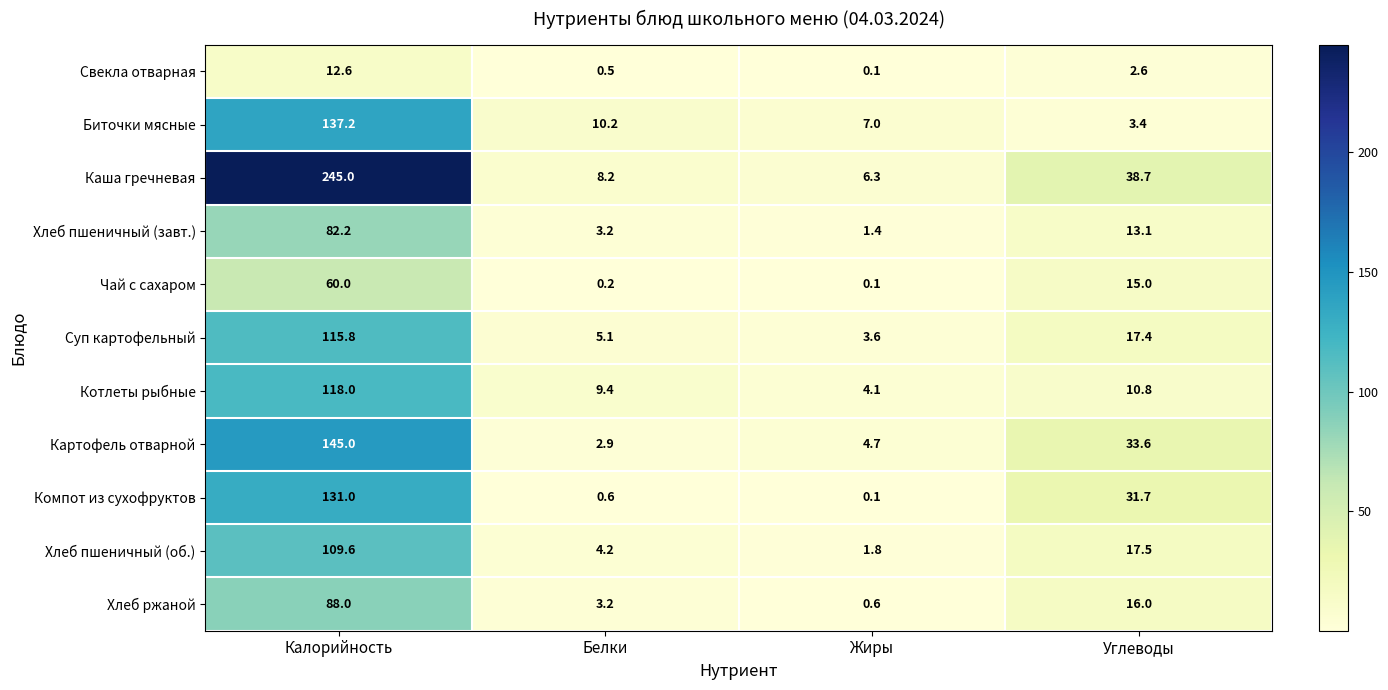

Which category has the lowest value in the Картофель отварной series?

Белки